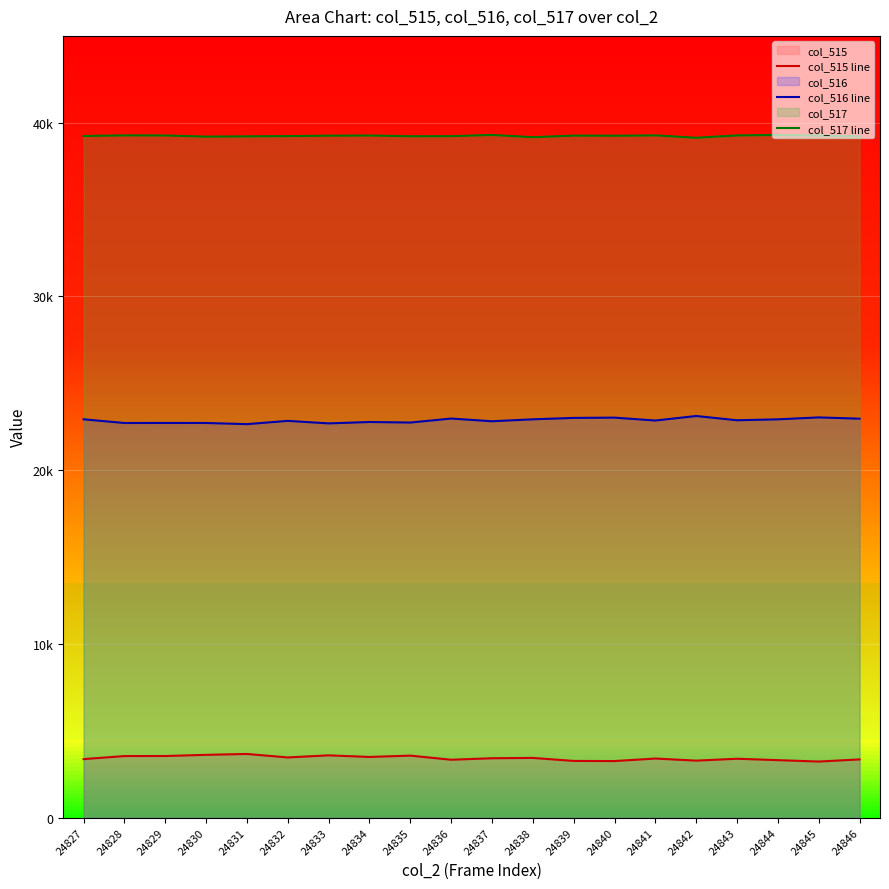

At which label does col_515 line reach its peak?

24831